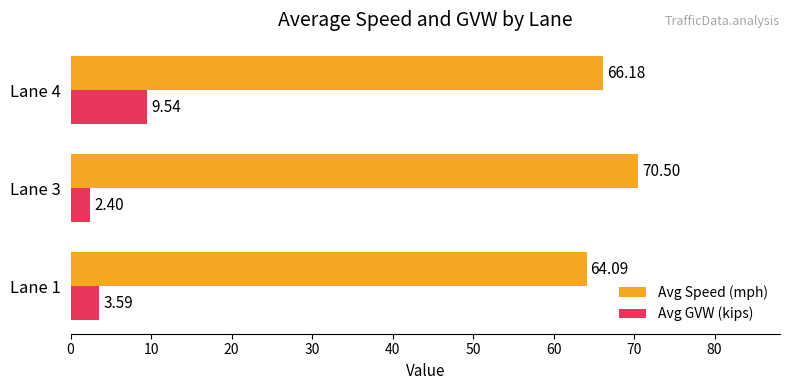

Rank the series by their average value, from highest to lowest.

Avg Speed (mph), Avg GVW (kips)